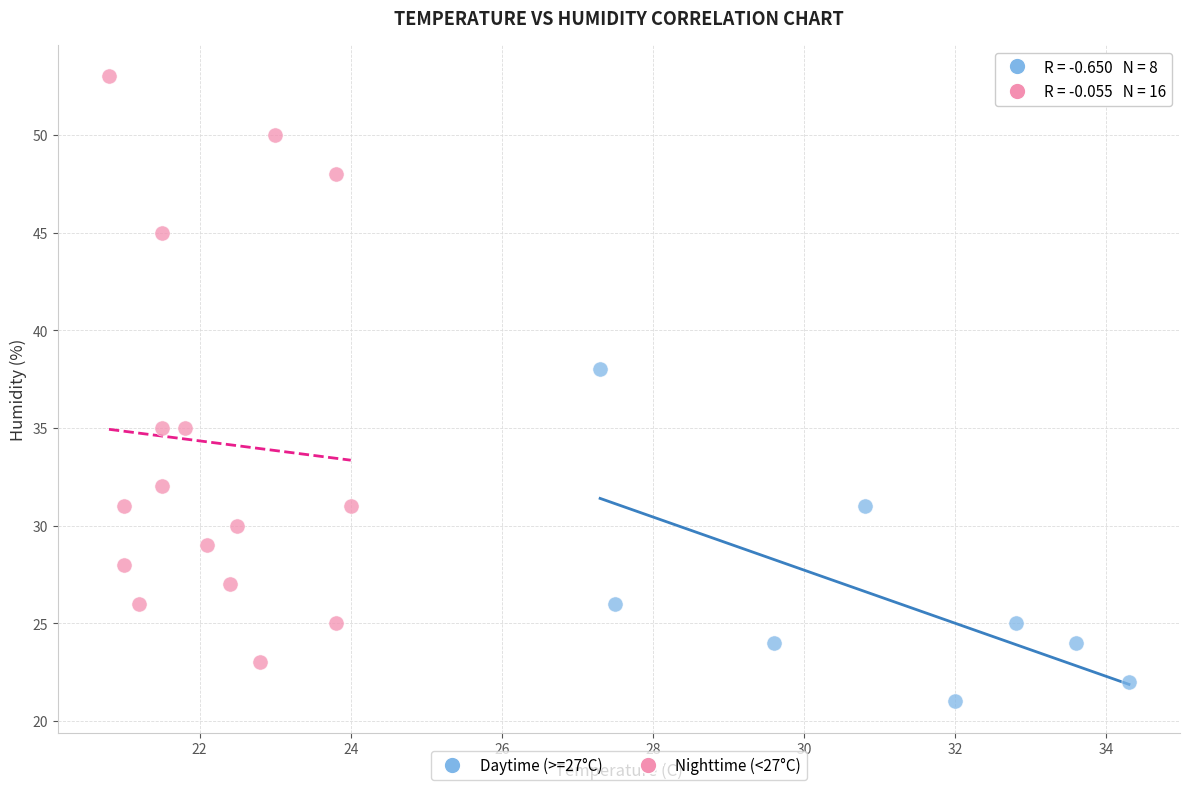

Which series has the largest Y range (max minus min)?

Nighttime (<27°C)